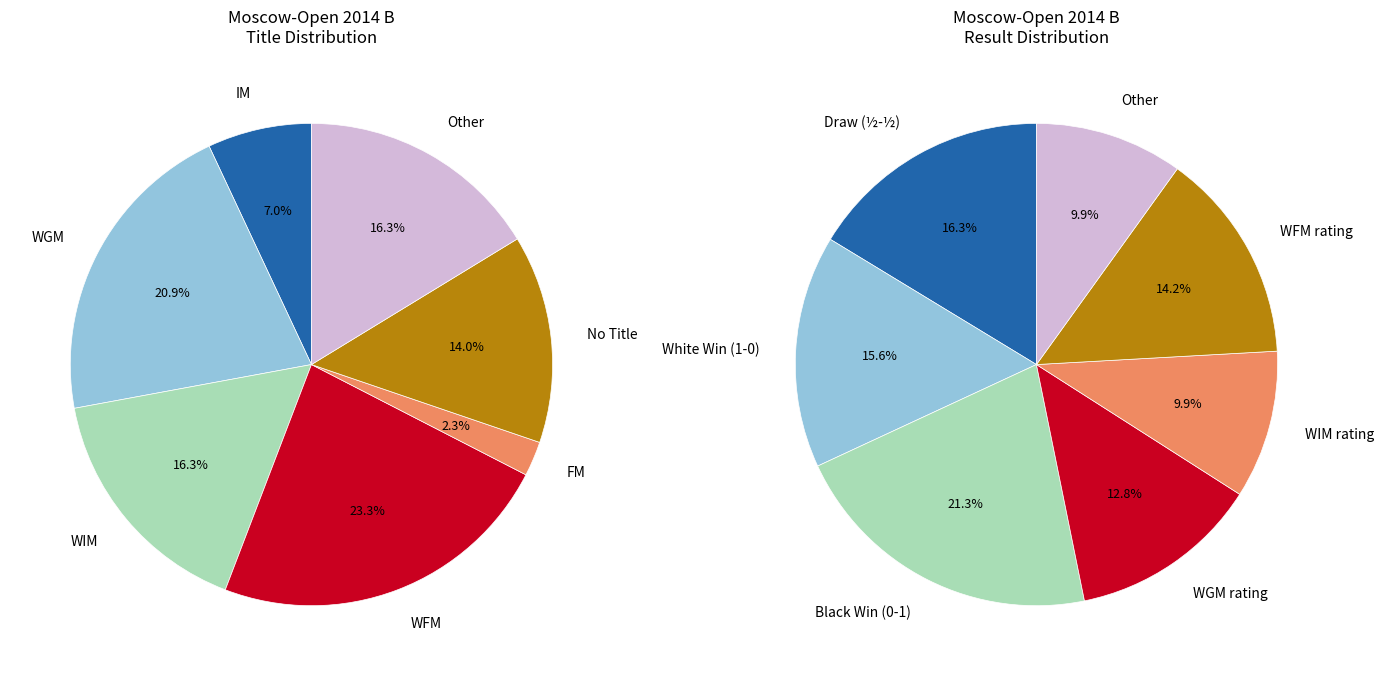

Which has a higher value, 0 - 1 or ½ - ½?

0 - 1